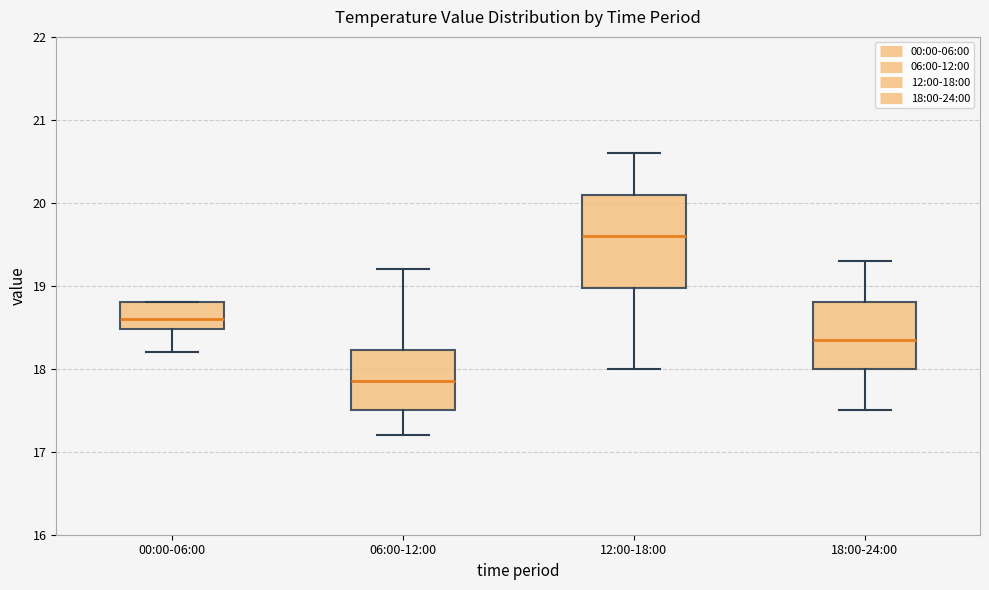

Reading left to right, read every box against the y-axis: the position of its median line, the range the box covers, and the ends of its whiskers. The values are not printed on the chart, so give them approximately, as read against the axis.

00:00-06:00: median 18.6, box 18.5 to 18.8, whiskers 18.2 to 18.8
06:00-12:00: median 17.9, box 17.5 to 18.2, whiskers 17.2 to 19.2
12:00-18:00: median 19.6, box 19.0 to 20.1, whiskers 18.0 to 20.6
18:00-24:00: median 18.4, box 18.0 to 18.8, whiskers 17.5 to 19.3